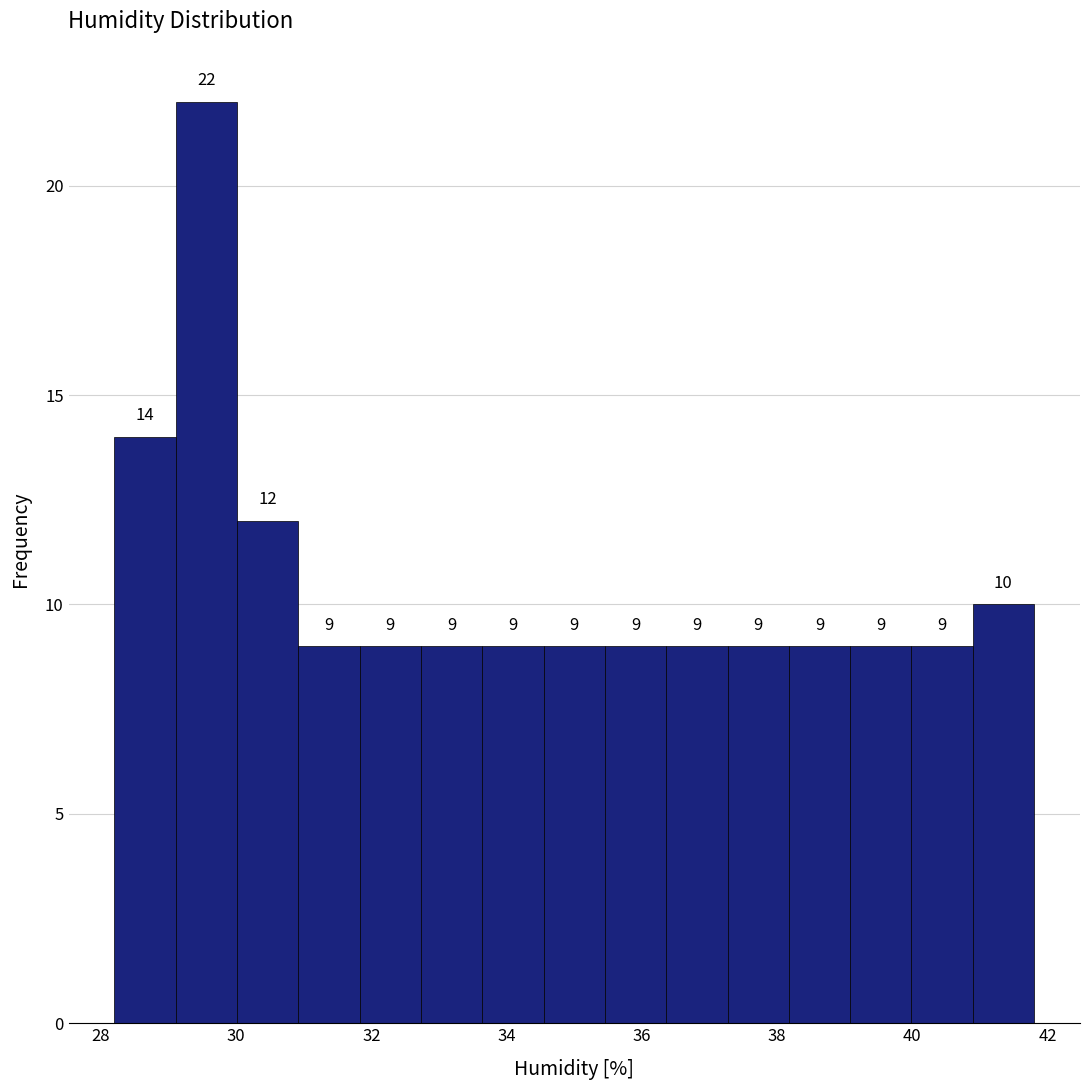

Reading left to right, list every bar in this chart as the range it spans on the x-axis followed by its height. The bar edges are not printed on the chart, so give them approximately, as read against the axis.

28.2 to 29.2: 14
29.2 to 30.0: 22
30.0 to 31.0: 12
31.0 to 31.8: 9
31.8 to 32.8: 9
32.8 to 33.6: 9
33.6 to 34.6: 9
34.6 to 35.4: 9
35.4 to 36.4: 9
36.4 to 37.2: 9
37.2 to 38.2: 9
38.2 to 39.0: 9
39.0 to 40.0: 9
40.0 to 40.8: 9
40.8 to 41.8: 10